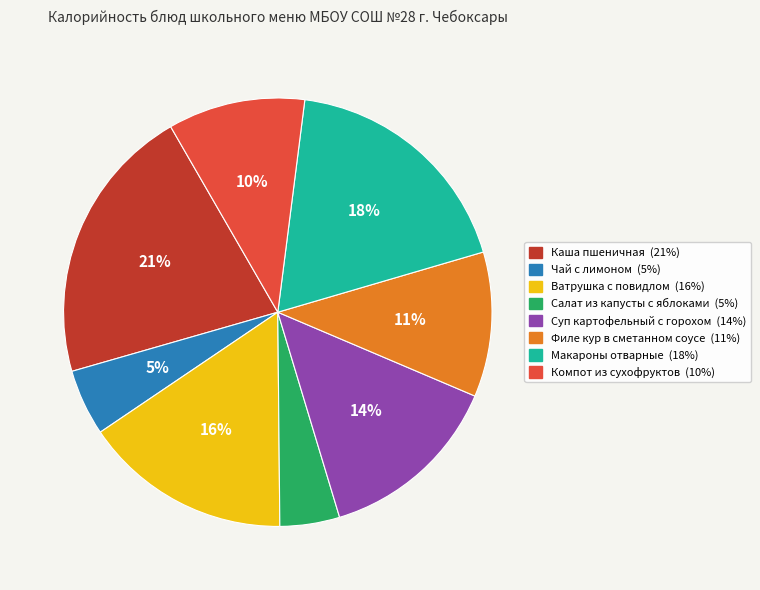

Does any single category account for the majority?

No